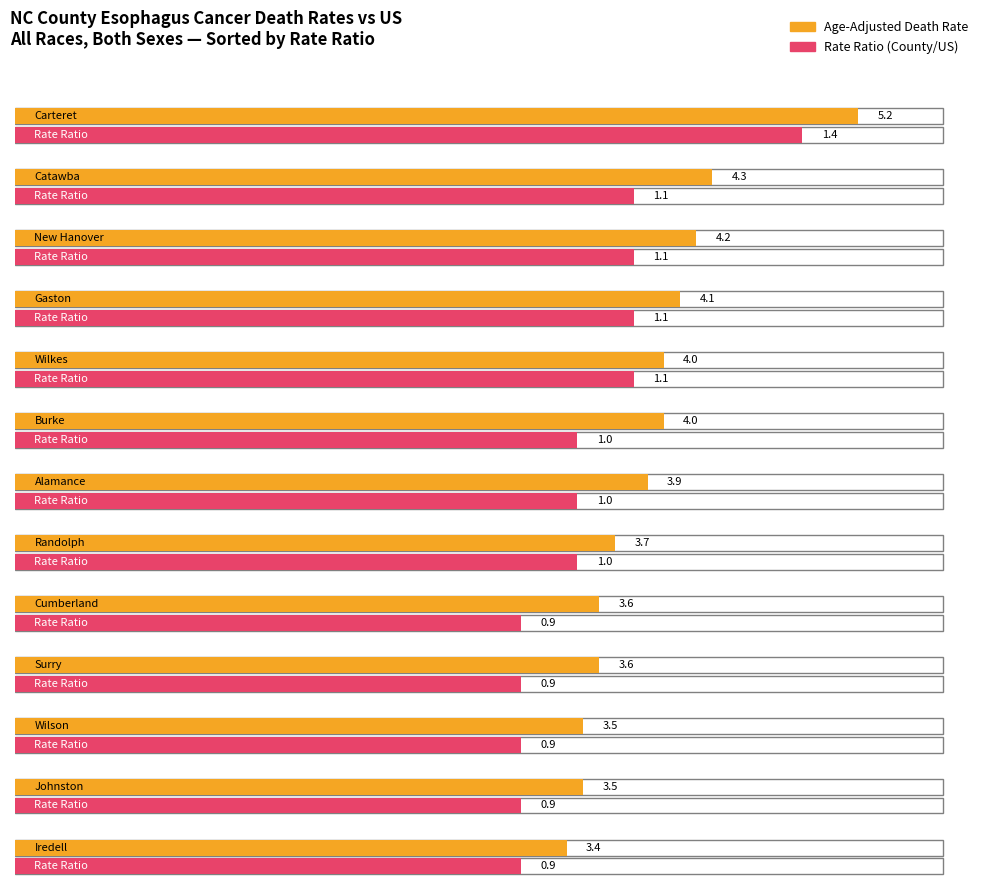

At which label is Rate Ratio closest to 1?

Burke